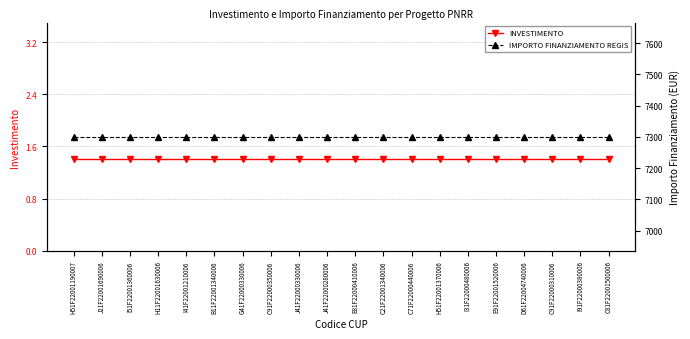

Read the IMPORTO FINANZIAMENTO REGIS value at I91F22000380006.

7301.0